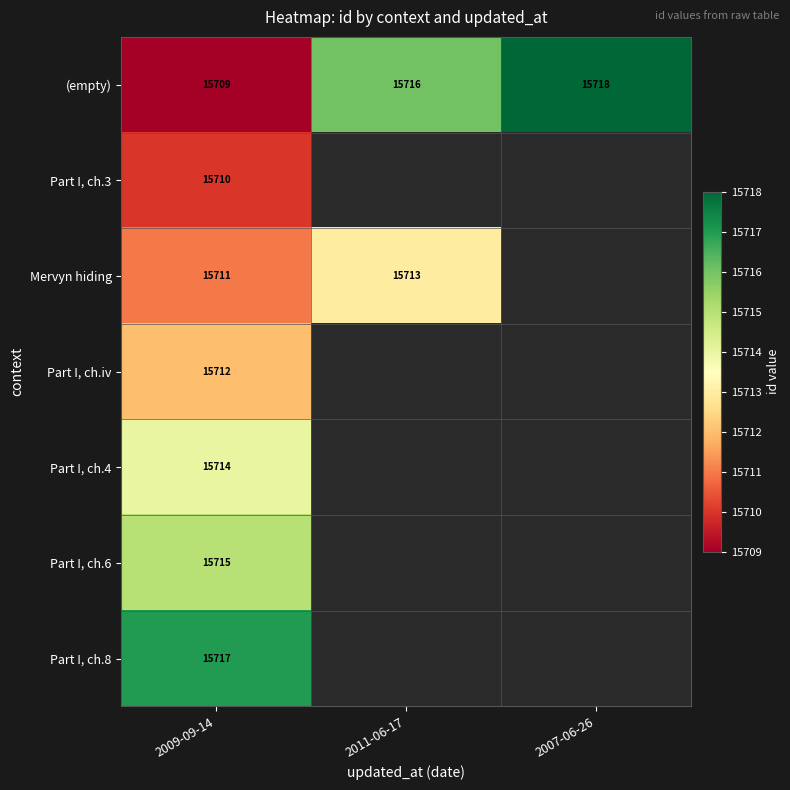

What is the spread (max minus min) of values at 2009-09-14?

8